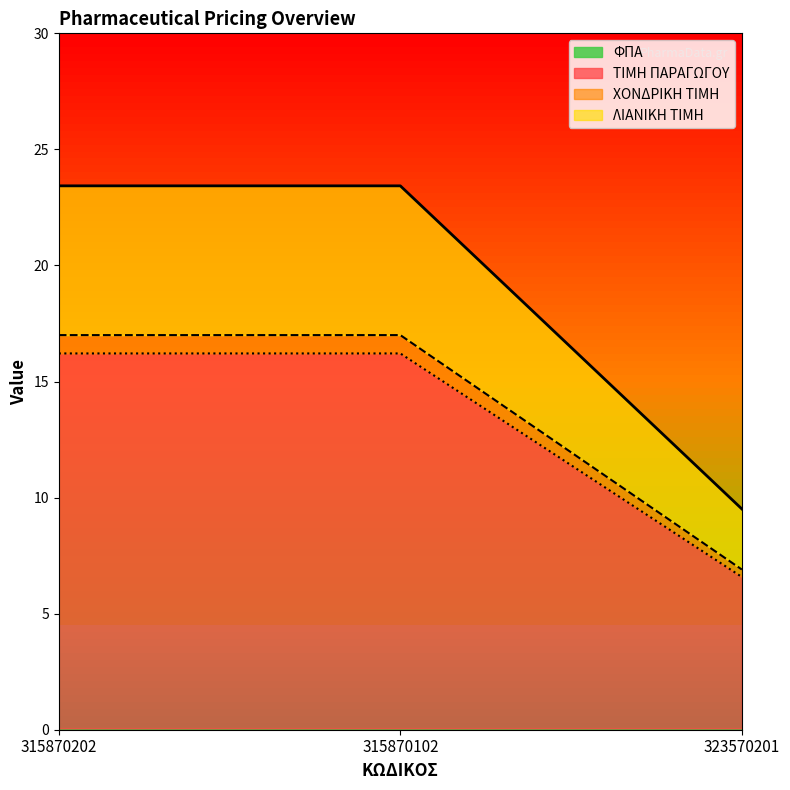

True or false: ΧΟΝΔΡΙΚΗ ΤΙΜΗ has a value of 11.3 at 323570201.

False